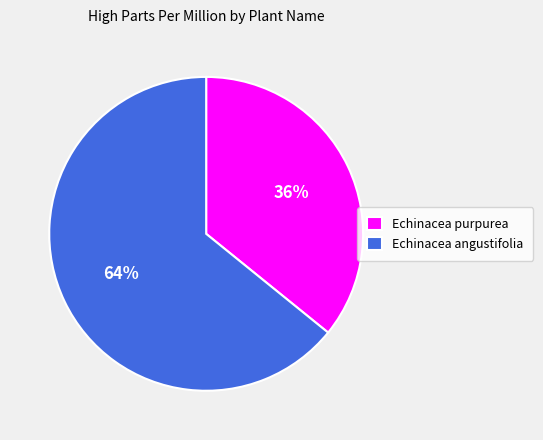

Between Echinacea purpurea and Echinacea angustifolia, which is larger?

Echinacea angustifolia